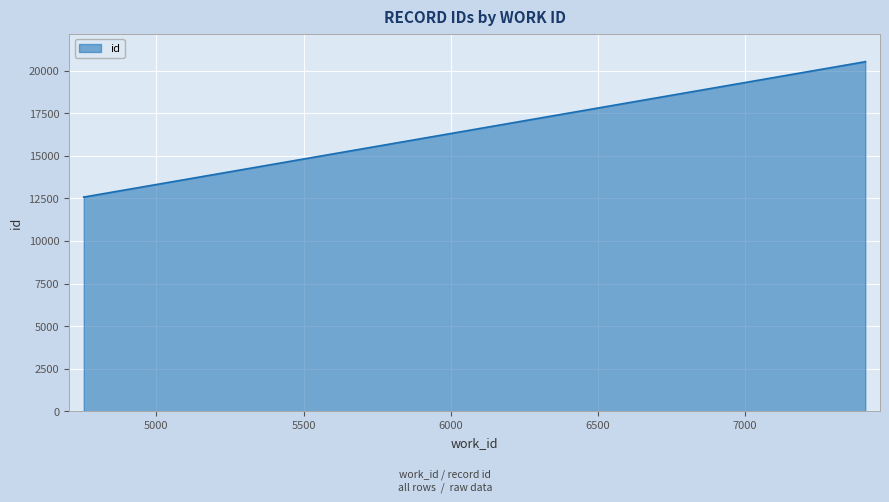

At which category does the chart reach its peak across all series?

7409